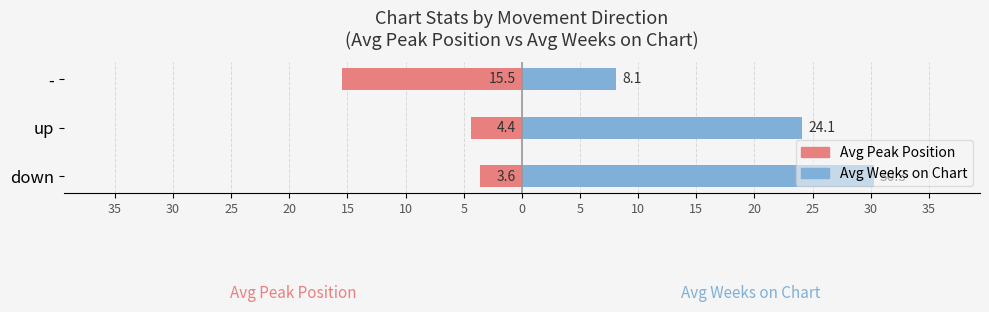

What is the value of the Avg Peak Position bar at the 3rd from the left?

-15.5